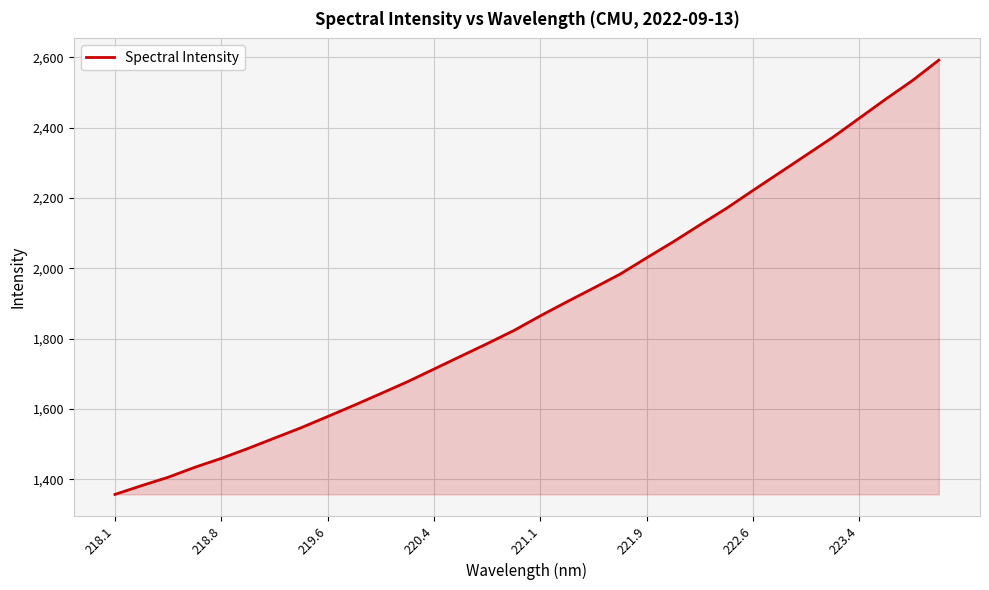

What is the minimum value shown in the chart?

1357.1